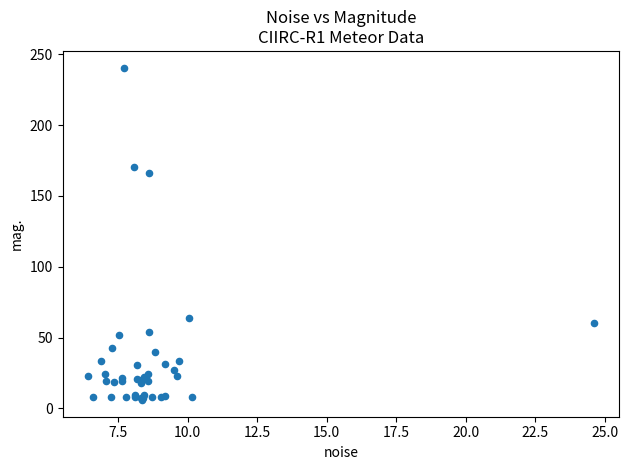

What Y value in the scatter plot is closest to 123?

166.1